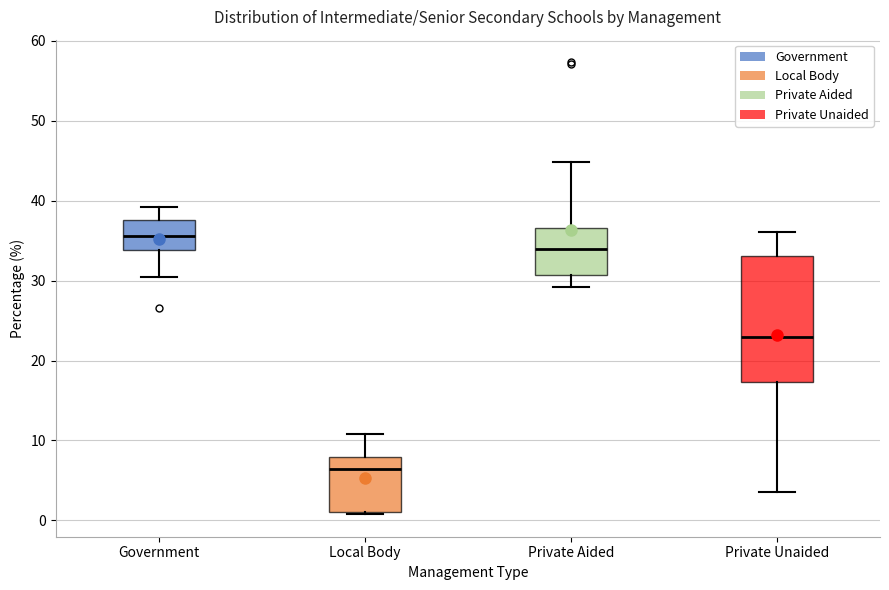

Reading left to right, transcribe this box plot: for each box, give where its median line is, the range the box spans, and where its two whiskers end, as read against the y-axis. The values are not printed on the chart, so give them approximately, as read against the axis.

Government: median 36, box 34 to 38, whiskers 30 to 39
Local Body: median 6, box 1 to 8, whiskers 1 (just below the box's lower edge) to 11
Private Aided: median 34, box 31 to 37, whiskers 29 to 45
Private Unaided: median 23, box 17 to 33, whiskers 4 to 36